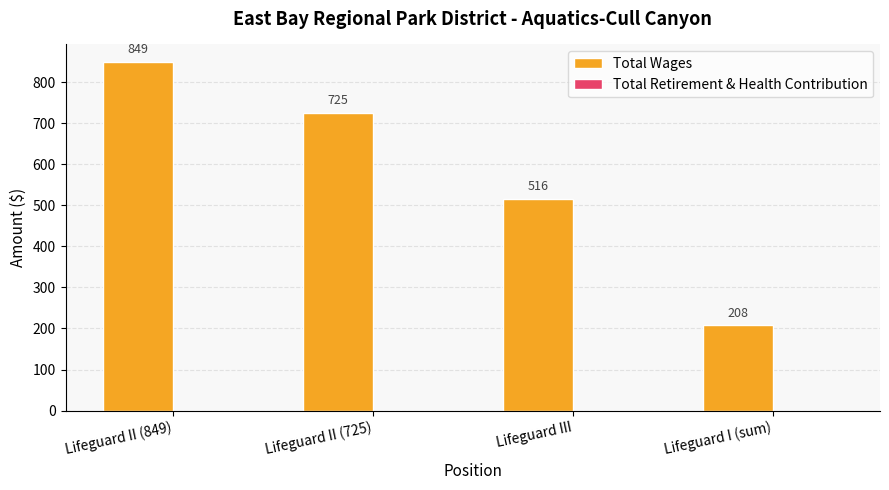

How many bars are there in total?

4